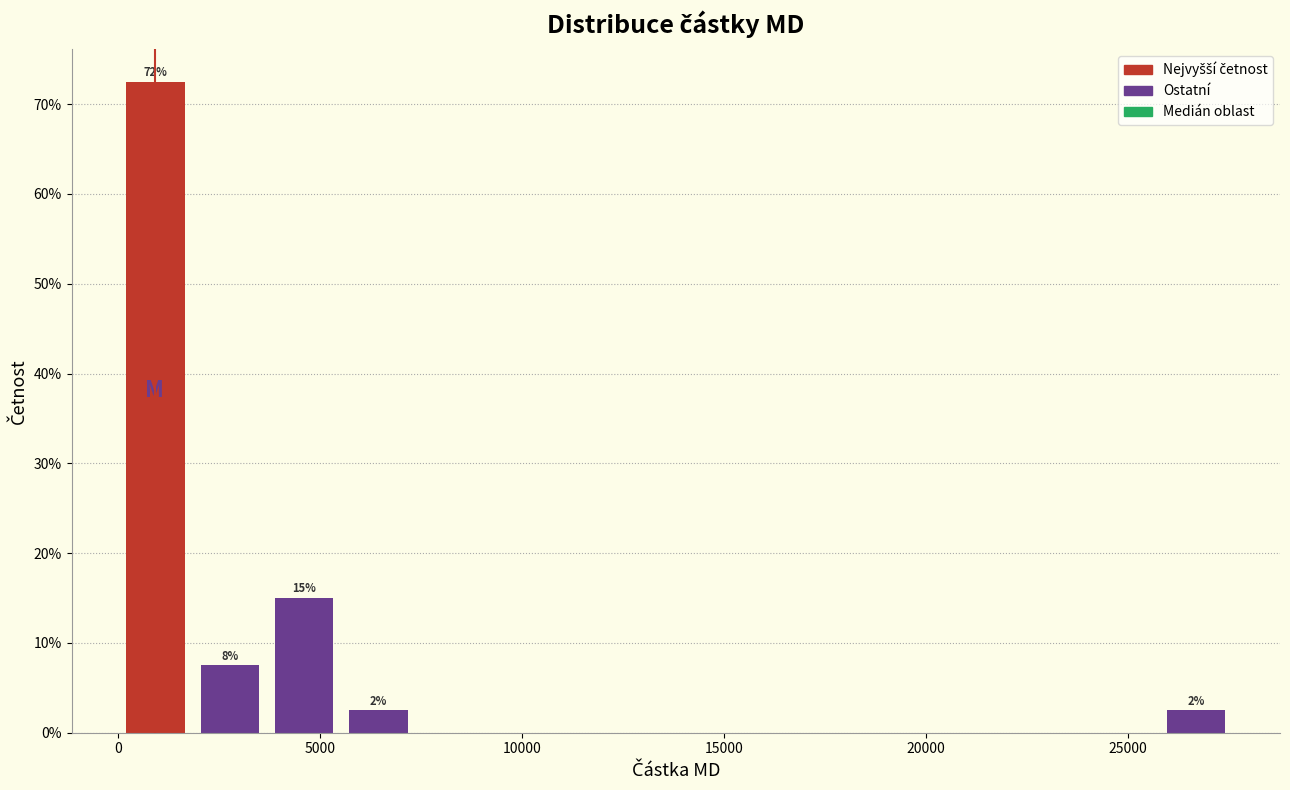

Around what value on the x-axis is the tallest bar? Give the approximate position of its centre, as read against the axis.

1000